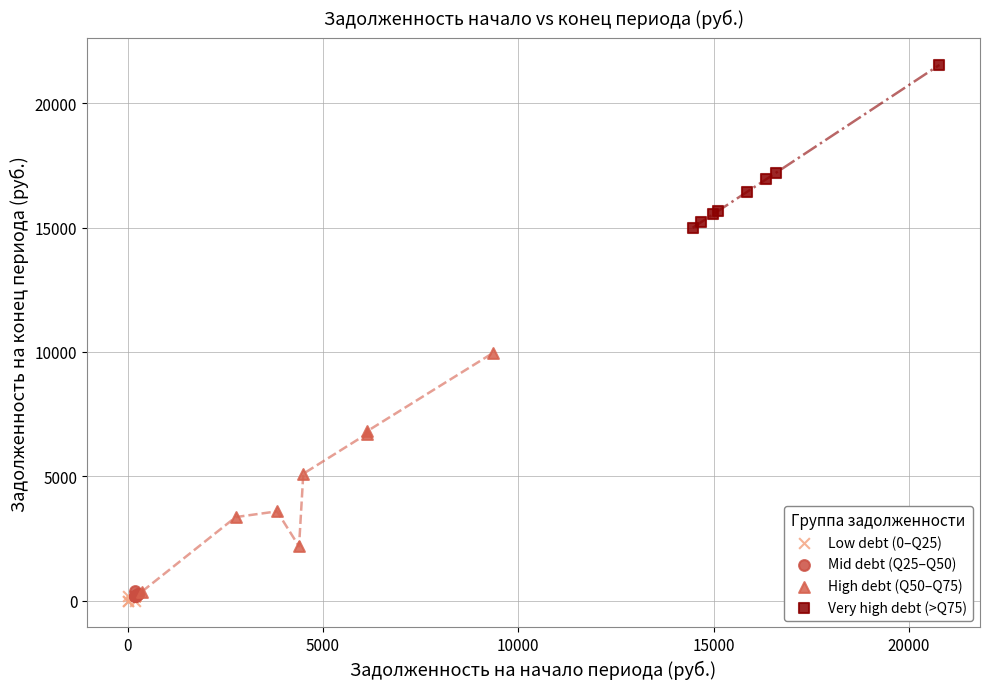

Which series contains the highest Y value?

Very high debt (>Q75)